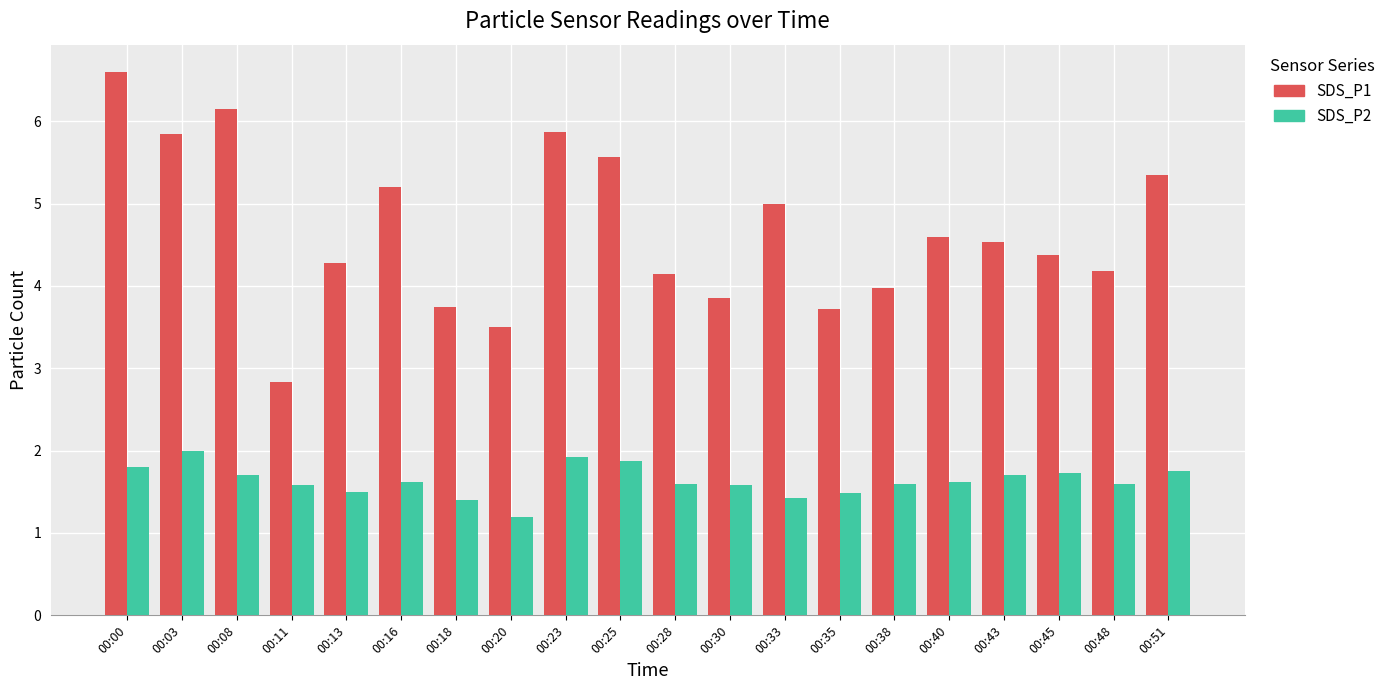

The value of SDS_P1 at 00:18 is 3.8. True or false?

True